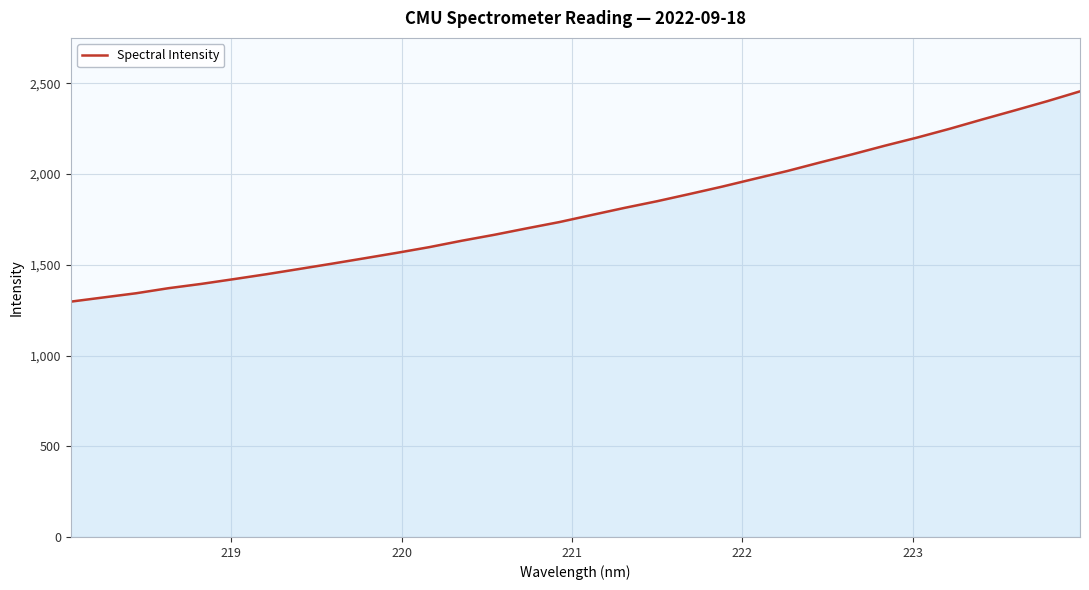

What is the difference between the maximum and minimum values?

1159.0